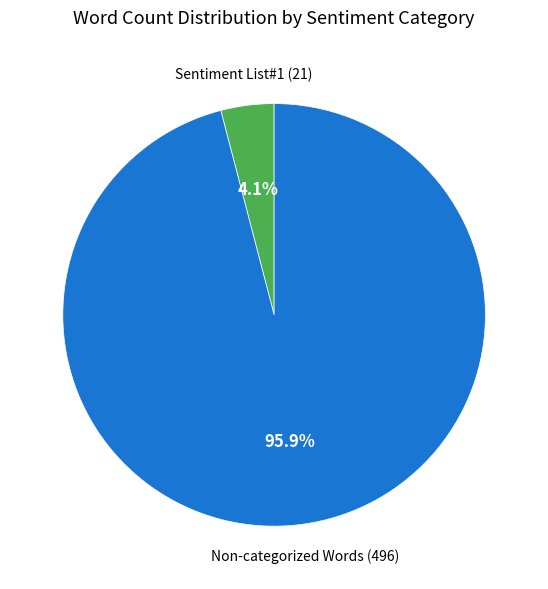

To the nearest percent, what is the average slice percentage?

50%